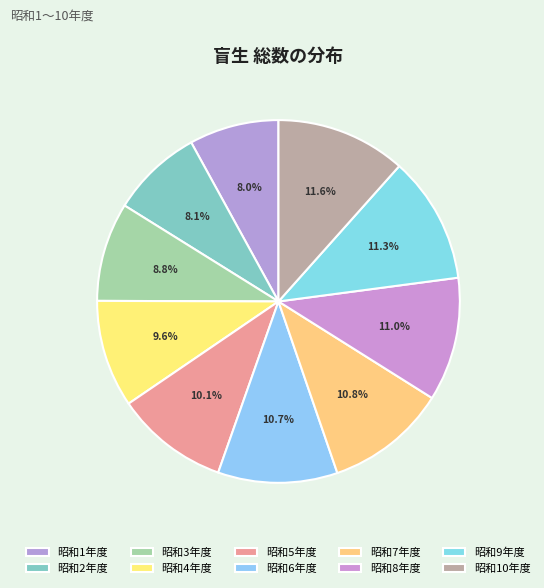

To the nearest percent, what portion does 昭和5年度 represent?

10%